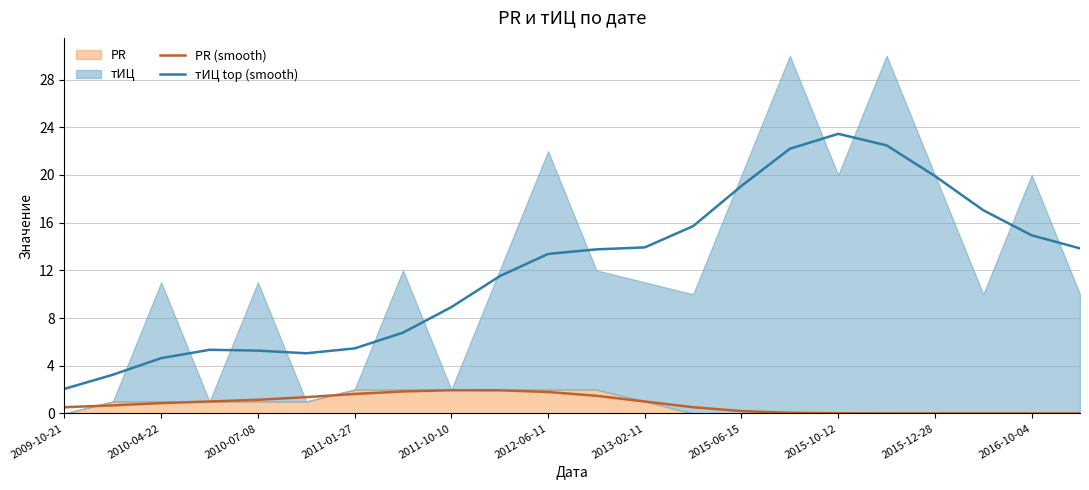

Which category has the highest value in the тИЦ top (smooth) series?

2015-10-12